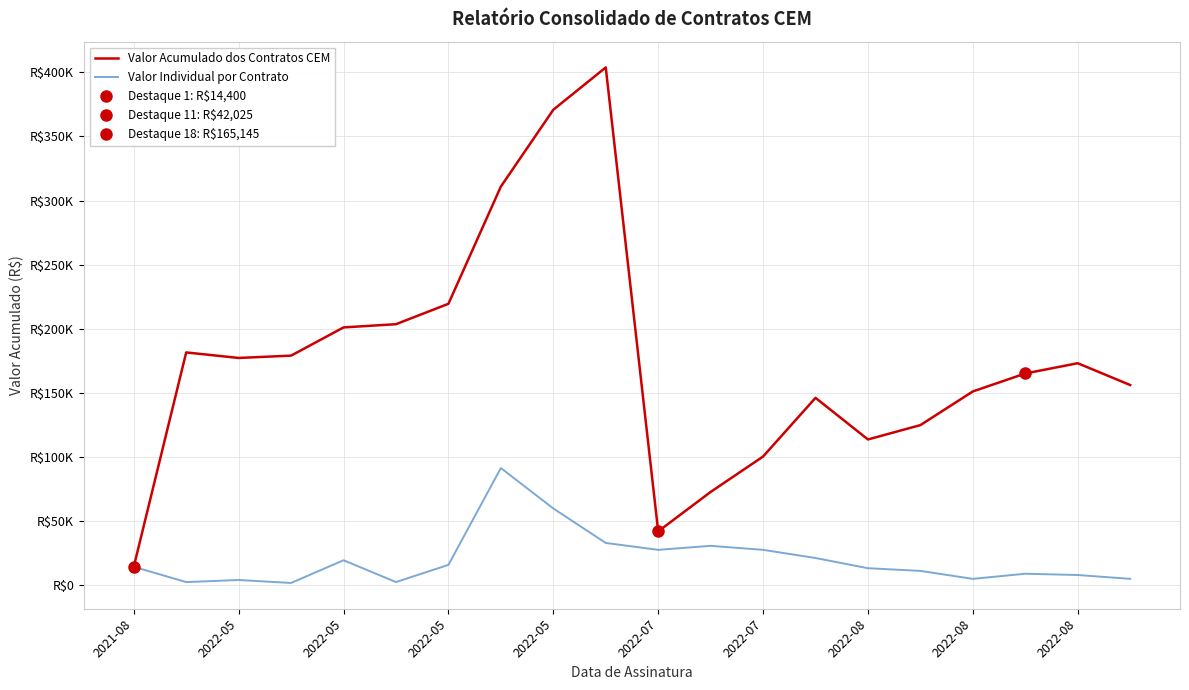

Reading right to left, what are all the values shown in this chart?

Valor Acumulado dos Contratos CEM: 156145	173145	165145	151145	124895	113695	146145	100395	72770	42025	403780	370780	310880	219480	203580	201060	179056	177256	181556	14400
Valor Individual por Contrato: 5000	8000	9000	5000	11200	13300	21250	27625	30745	27625	33000	59900	91400	15900	2520	19504	1800	4111	2500	14400